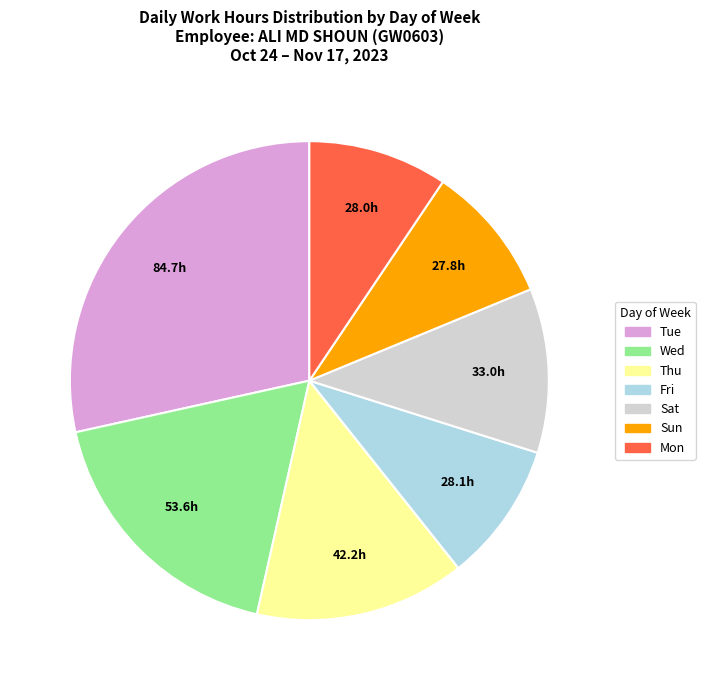

Does any single category account for the majority?

No